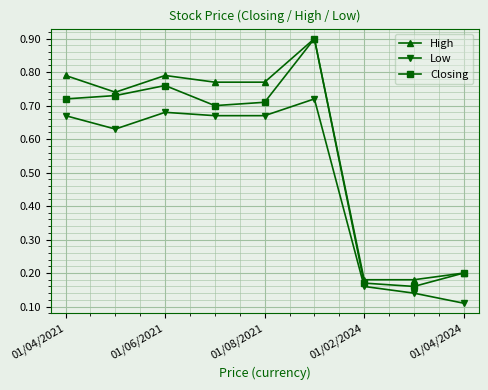

What are all the series names shown in the legend?

High, Low, Closing